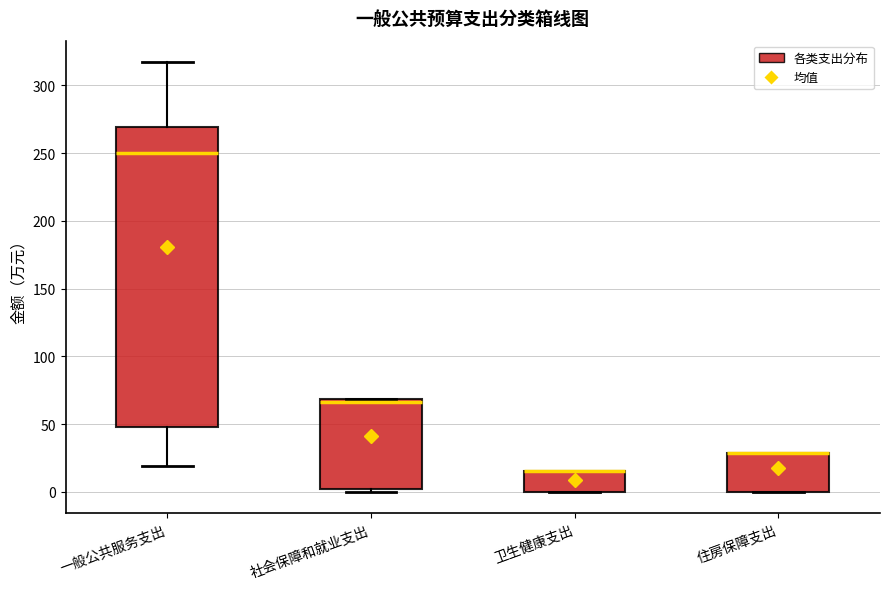

Which box is the tallest, from its lower edge to its upper edge?

一般公共服务支出